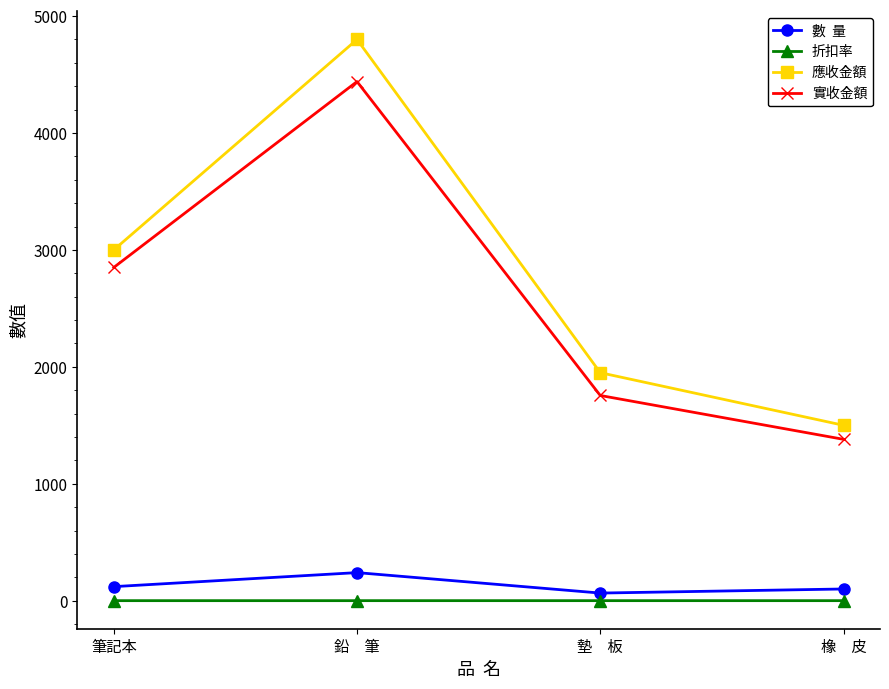

At which category is the sum across all series the highest?

鉛　筆